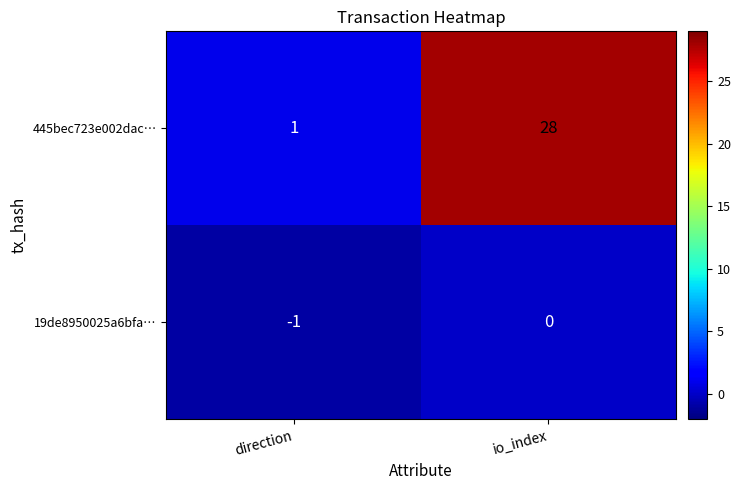

Which series has the largest total across all categories?

445bec723e002dac…